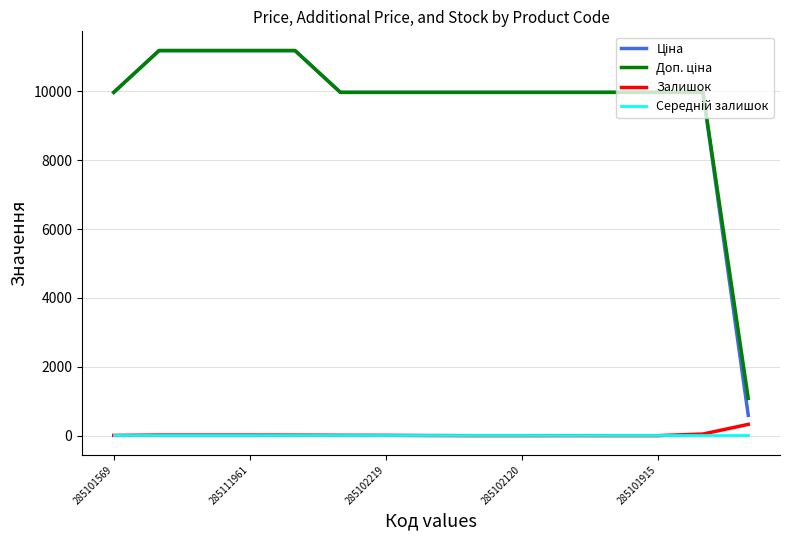

Reading left to right, transcribe all the data shown in this chart.

Ціна: 9975.0	11188.2	11188.2	11188.2	11188.2	9975.0	9975.0	9975.0	9975.0	9975.0	9975.0	9975.0	9975.0	9975.0	589.9
Доп. ціна: 9975.0	11188.2	11188.2	11188.2	11188.2	9975.0	9975.0	9975.0	9975.0	9975.0	9975.0	9975.0	9975.0	9975.0	1081.7
Залишок: 7.0	17.0	17.0	17.0	15.0	11.0	9.0	3.0	0.0	0.0	1.0	0.0	0.0	47.0	328.0
Середній залишок: 31.5	31.5	31.5	31.5	31.5	31.5	31.5	31.5	31.5	31.5	31.5	31.5	31.5	31.5	31.5